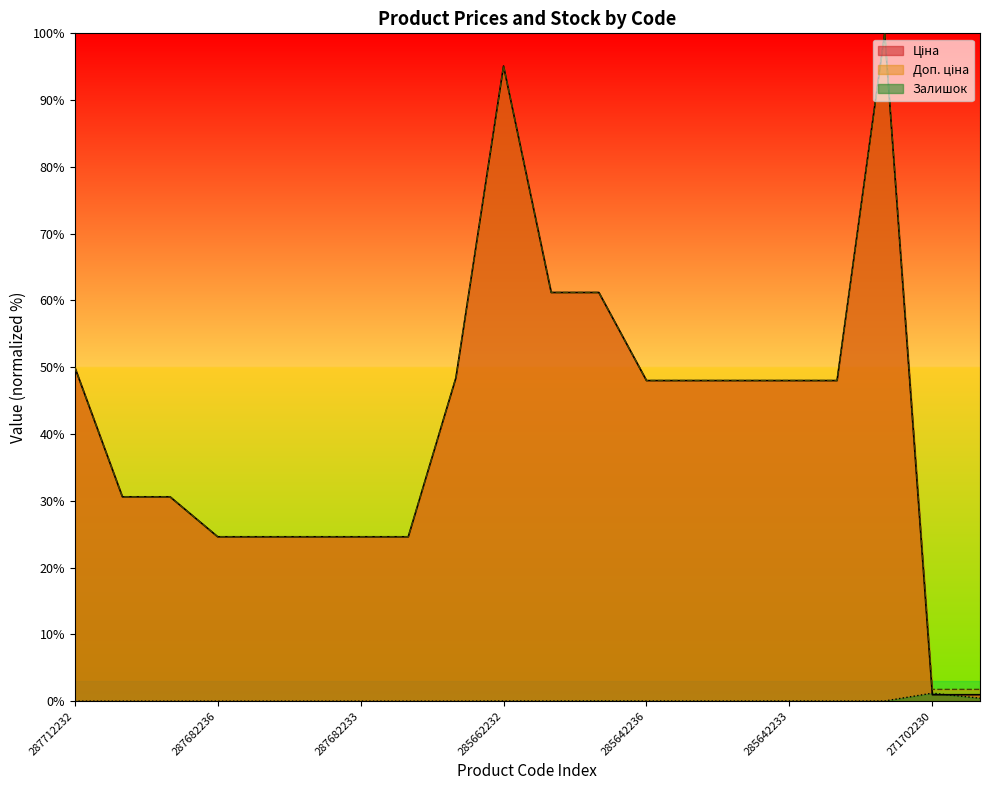

Is it true that Доп. ціна equals 10.3 at 287702232?

False